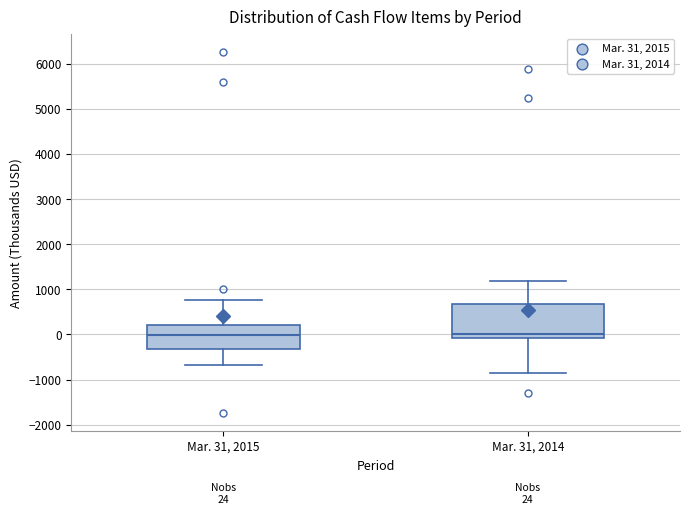

Which box is the tallest, from its lower edge to its upper edge?

Mar. 31, 2014